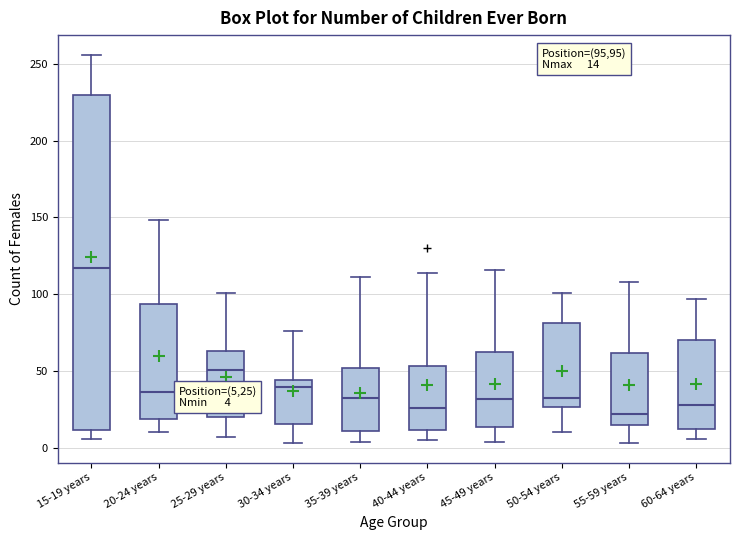

Which box's median line is the highest?

15-19 years